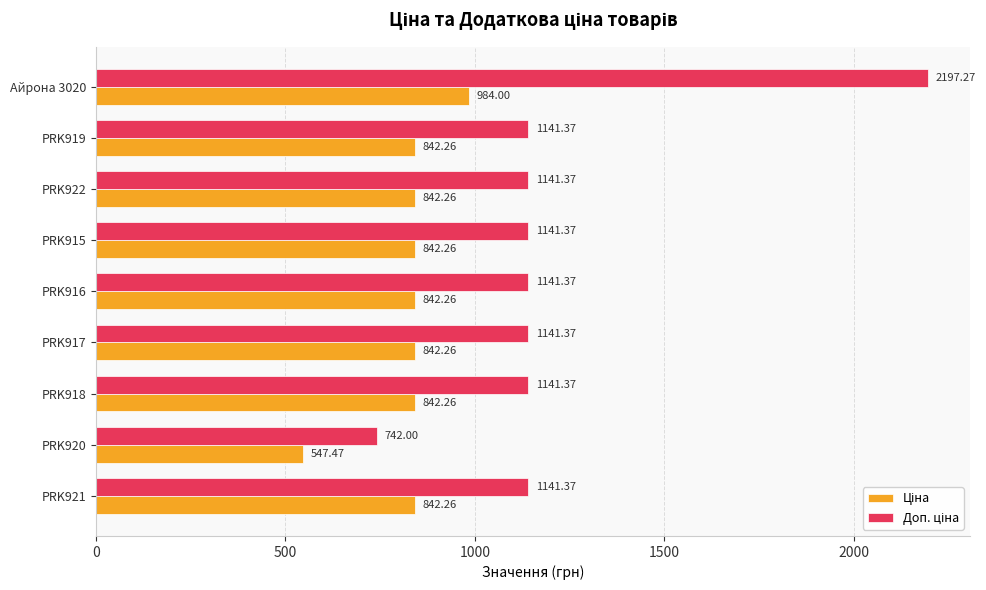

What is the difference between the highest and lowest values at Айрона 3020?

1213.3